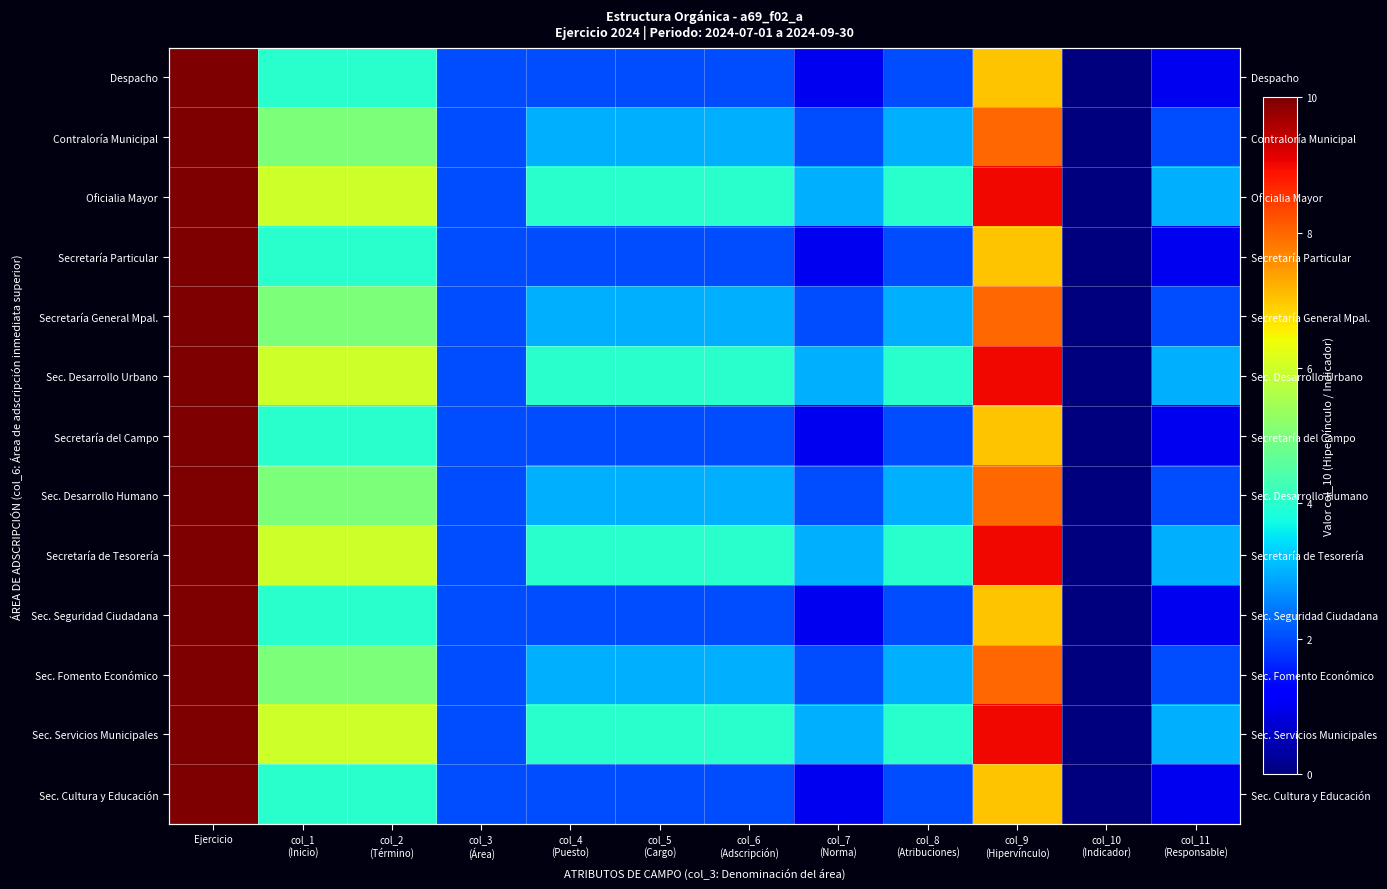

The Sec. Seguridad Ciudadana series shows 1 at col_7 (Norma). True or false?

True